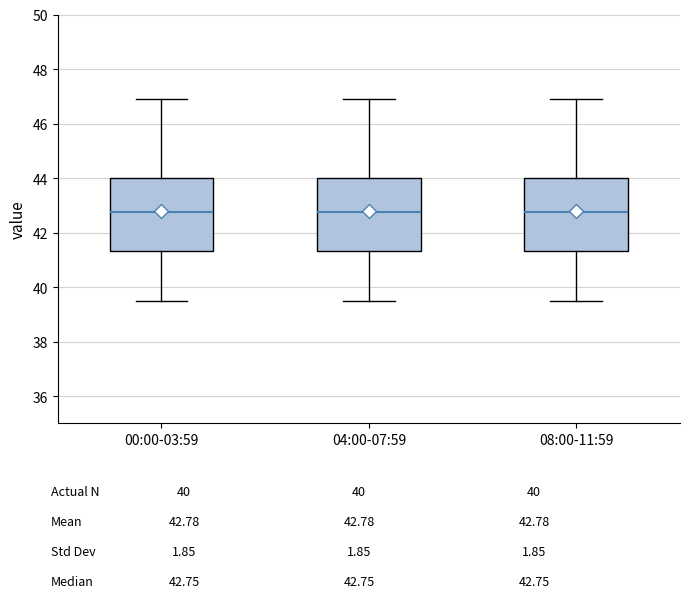

Reading left to right, transcribe this box plot: for each box, give where its median line is, the range the box spans, and where its two whiskers end, as read against the y-axis. The values are not printed on the chart, so give them approximately, as read against the axis.

00:00-03:59: median 42.8, box 41.4 to 44.0, whiskers 39.6 to 47.0
04:00-07:59: median 42.8, box 41.4 to 44.0, whiskers 39.6 to 47.0
08:00-11:59: median 42.8, box 41.4 to 44.0, whiskers 39.6 to 47.0